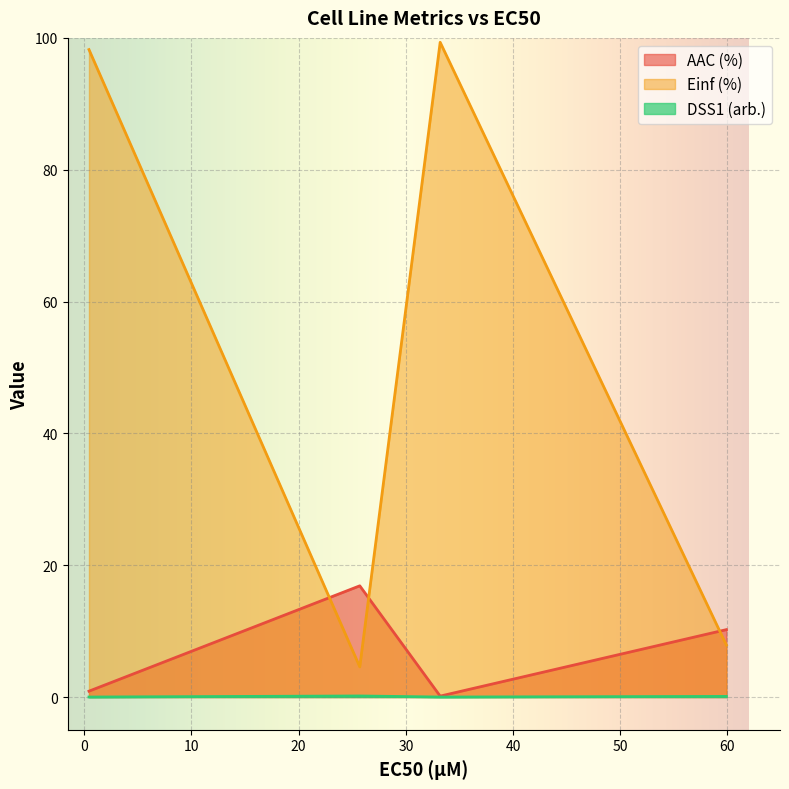

Reading left to right, extract all data points from this chart.

AAC (%): 0.9	16.9	0.1	10.2
Einf (%): 98.2	4.6	99.3	7.9
DSS1 (arb.): 0.0	0.2	0.0	0.1